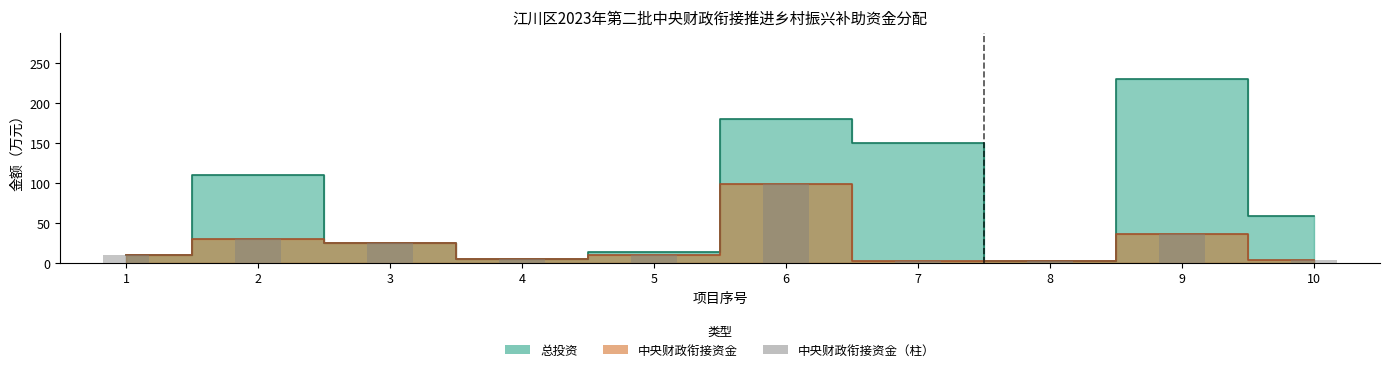

How many bars are there in total?

10